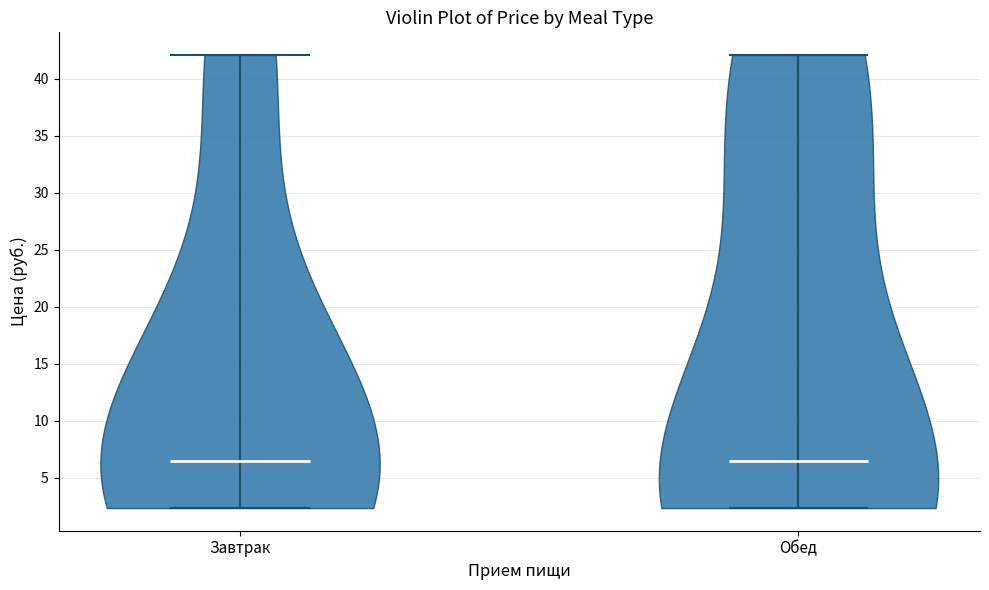

Reading left to right, read every violin against the y-axis: where its median line is, and the lowest and highest points it reaches. The values are not printed on the chart, so give them approximately, as read against the axis.

Завтрак: median line 6.5, lowest point 2.5, highest point 42.0
Обед: median line 6.5, lowest point 2.5, highest point 42.0